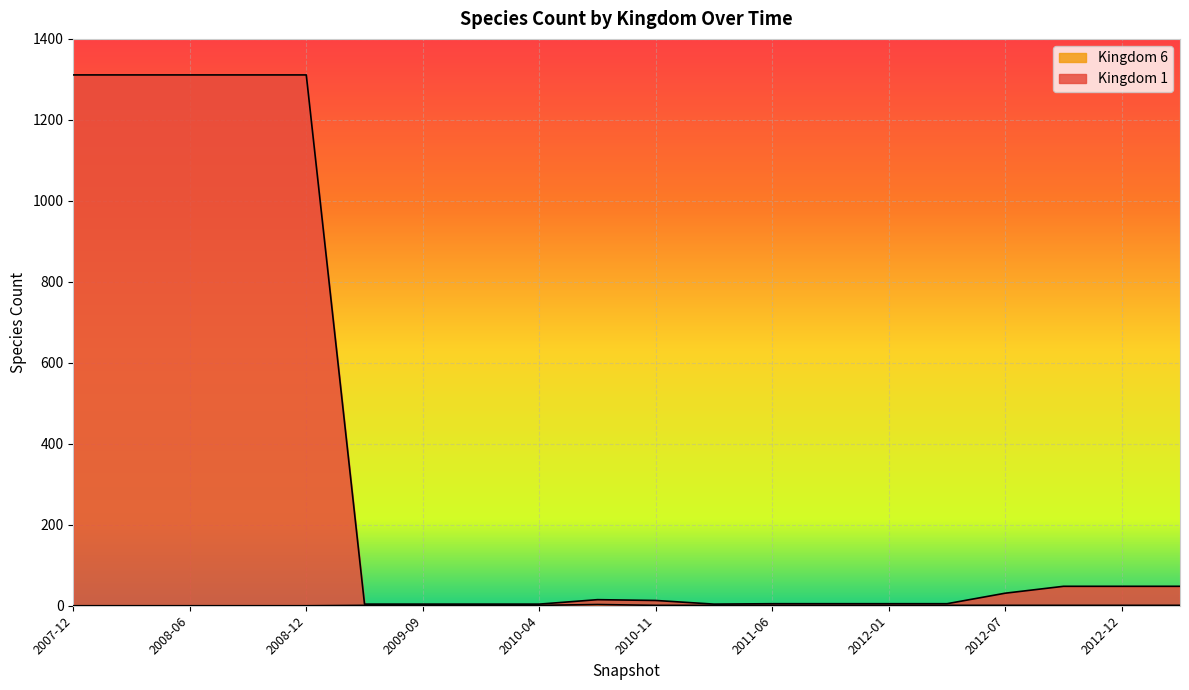

Reading right to left, transcribe all the data shown in this chart.

Kingdom 1: 48	48	48	31	5	5	5	5	4	13	15	4	4	4	4	1311	1311	1311	1311	1311
Kingdom 6: 1	1	1	1	1	1	1	1	1	1	3	1	1	1	1	0	0	0	0	0